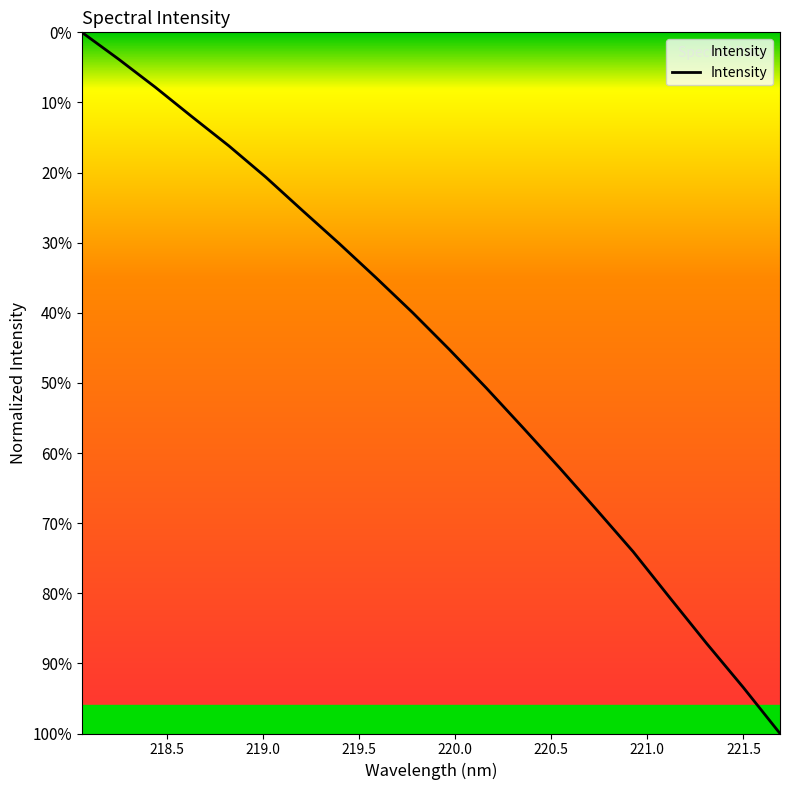

Does the chart have visible grid lines?

No